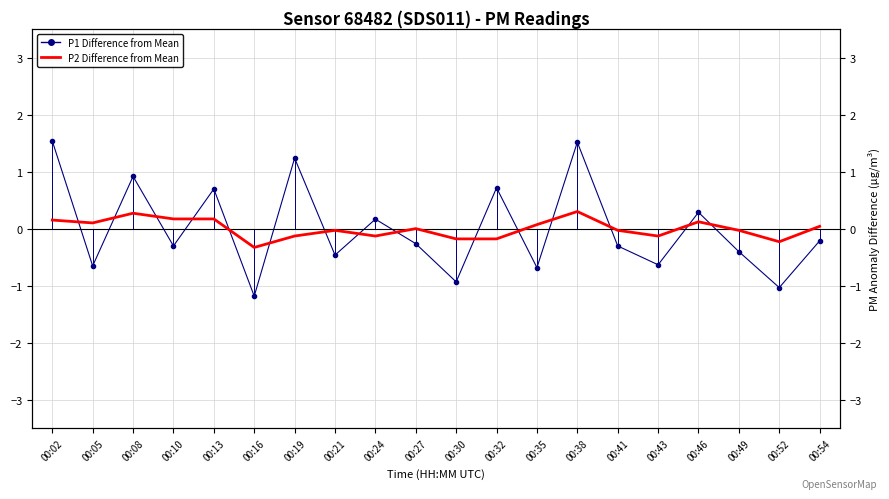

What is the total value across all series at 00:21?

-0.5